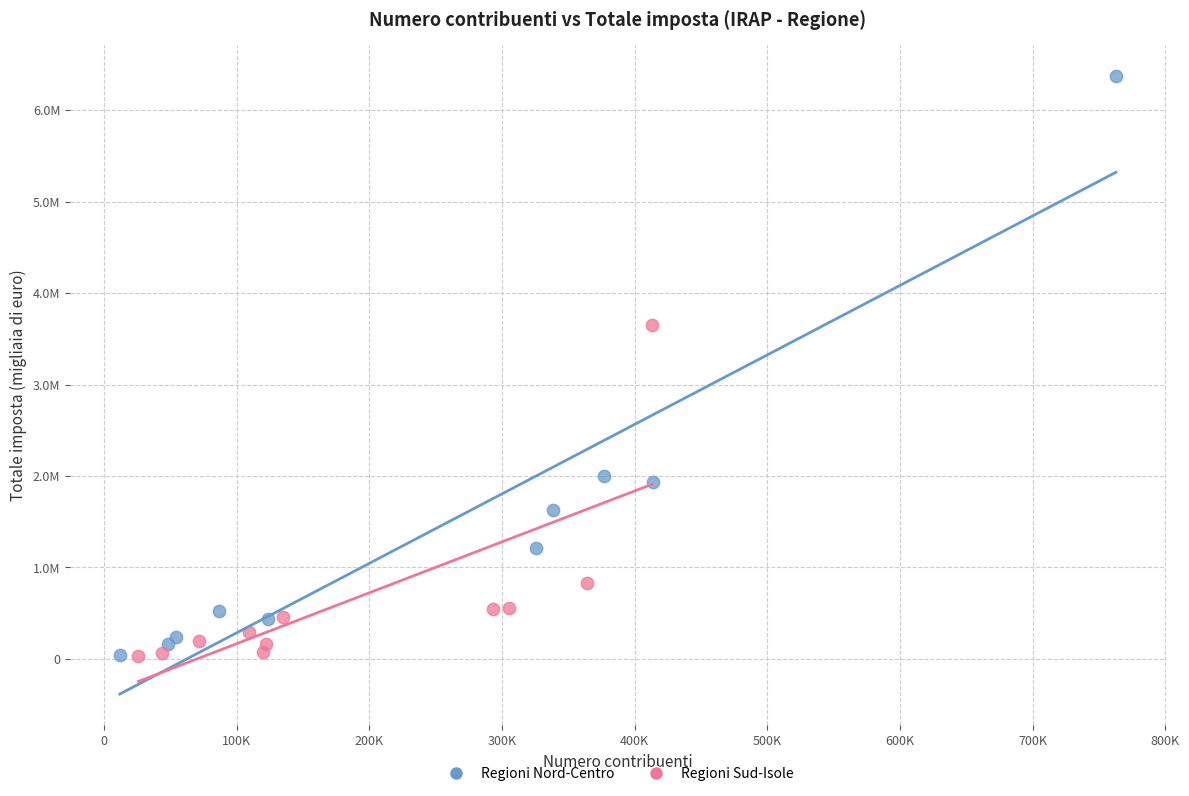

What are all the series names shown in the legend?

Regioni Nord-Centro, Regioni Sud-Isole